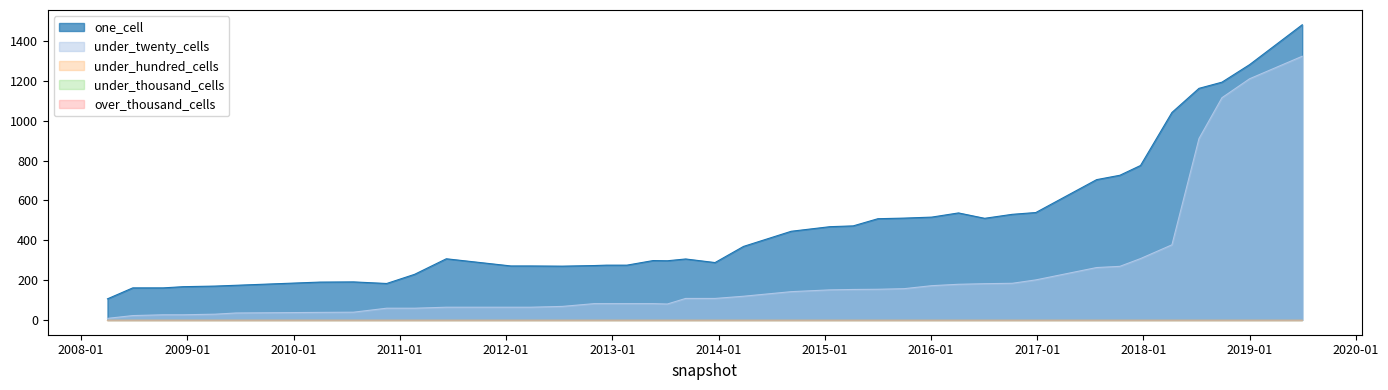

True or false: under_thousand_cells and under_twenty_cells cross at least once.

False